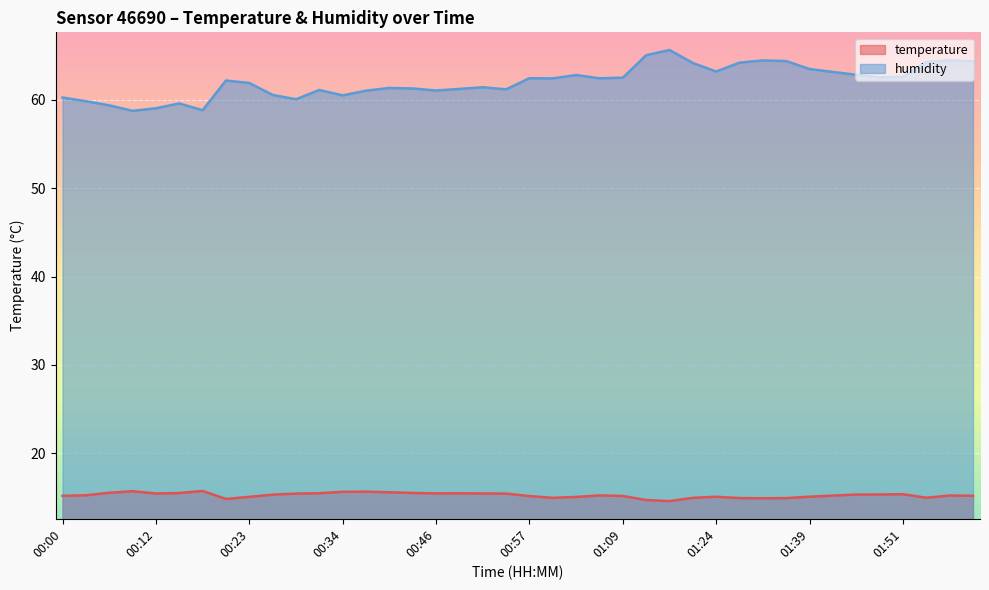

Rank the series by their average value, from lowest to highest.

temperature, humidity